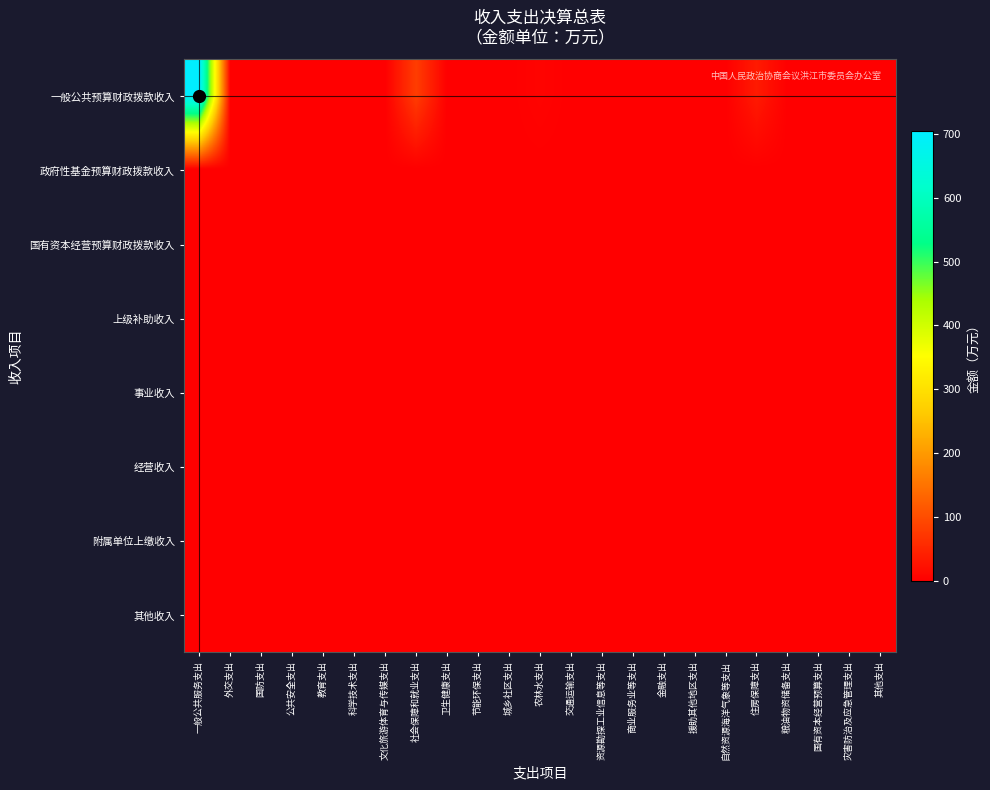

What is the difference between the highest and lowest values at 社会保障和就业支出?

79.6